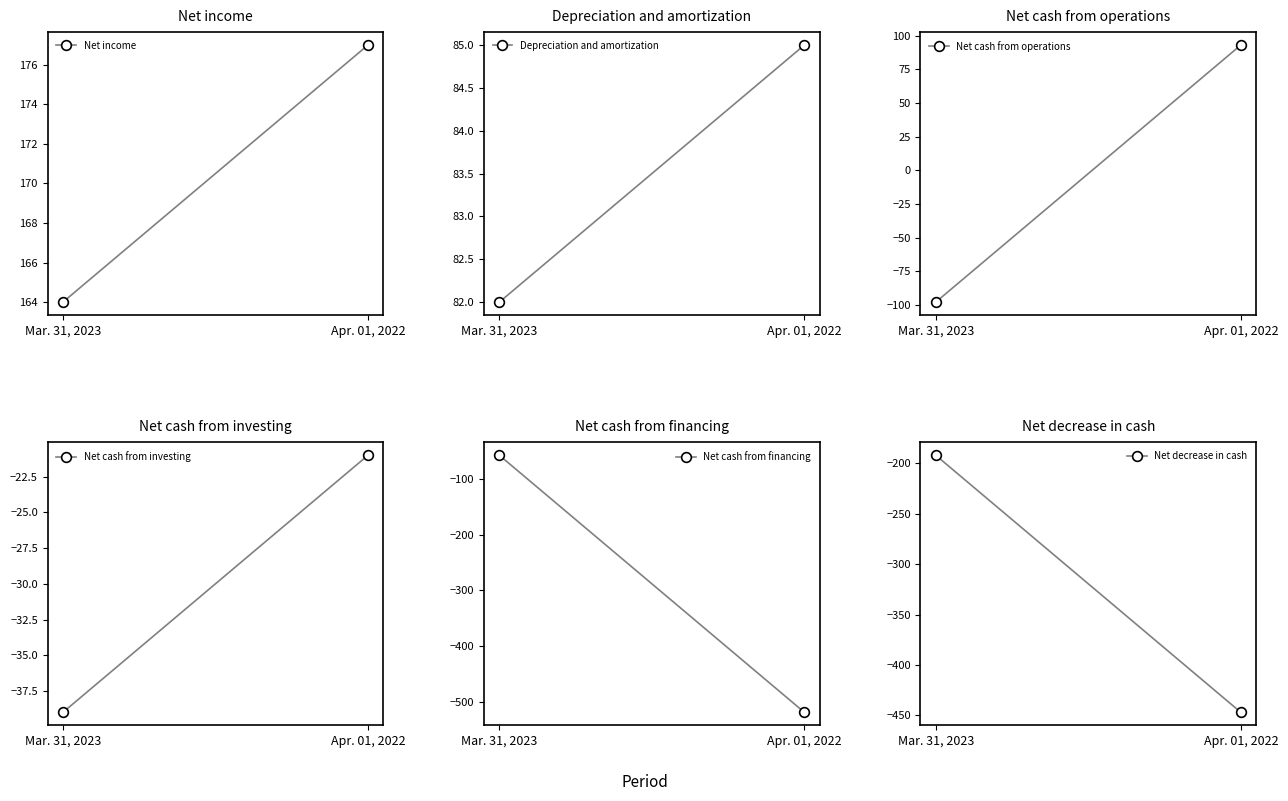

What is the average value of the Depreciation and amortization series?

84